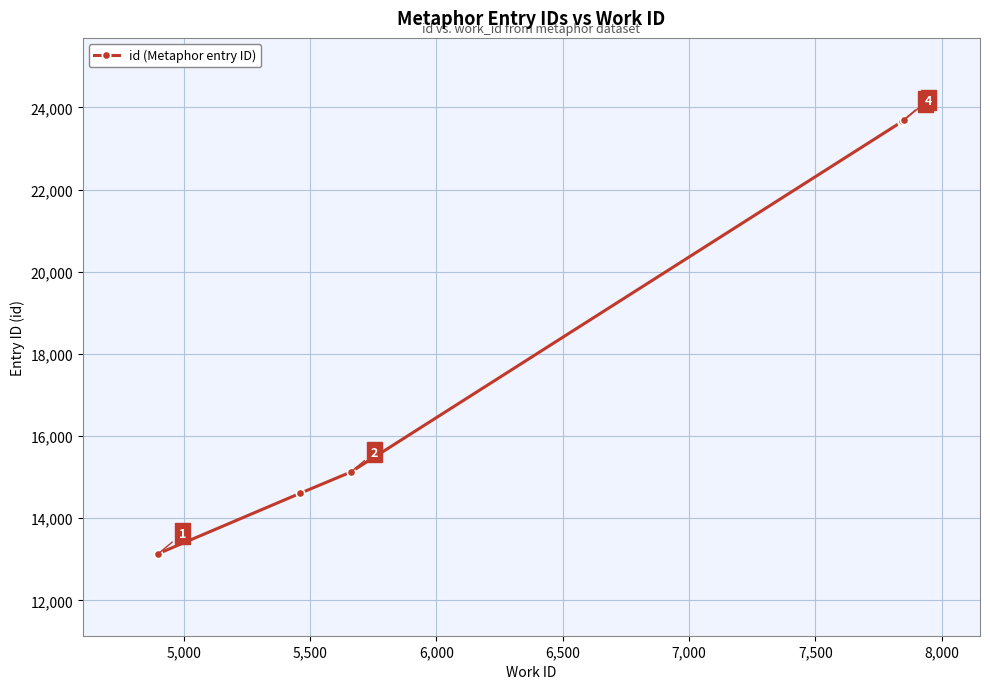

True or false: the data has more than 2 interior local peaks.

False